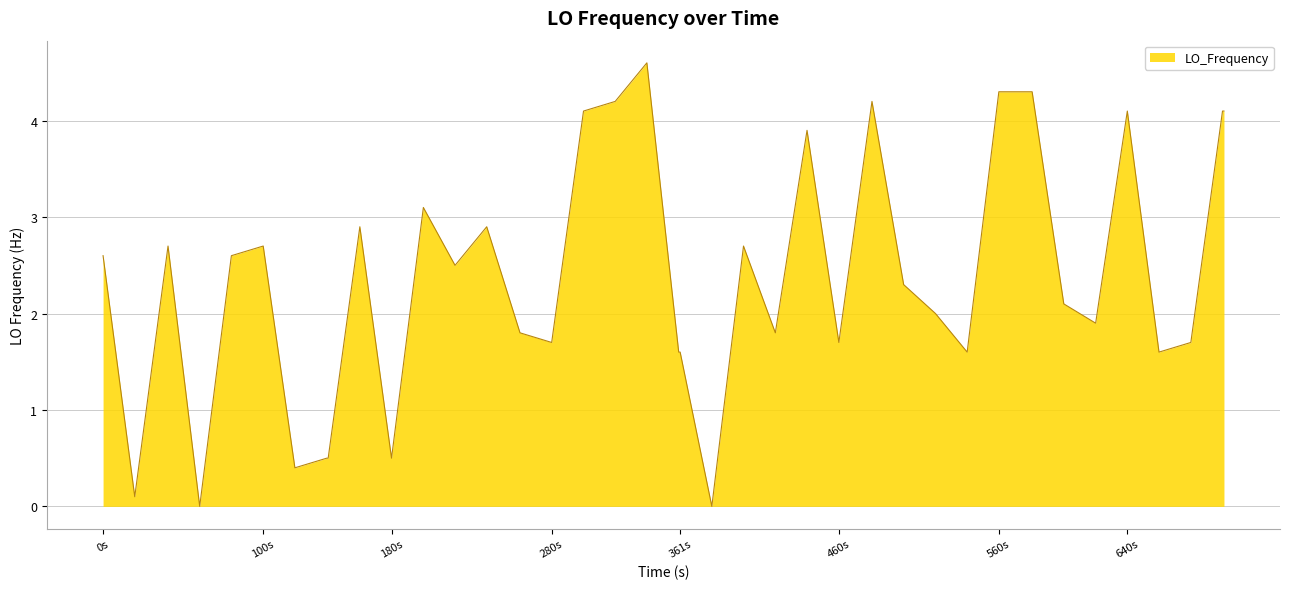

What is the maximum value shown in the chart?

4.6